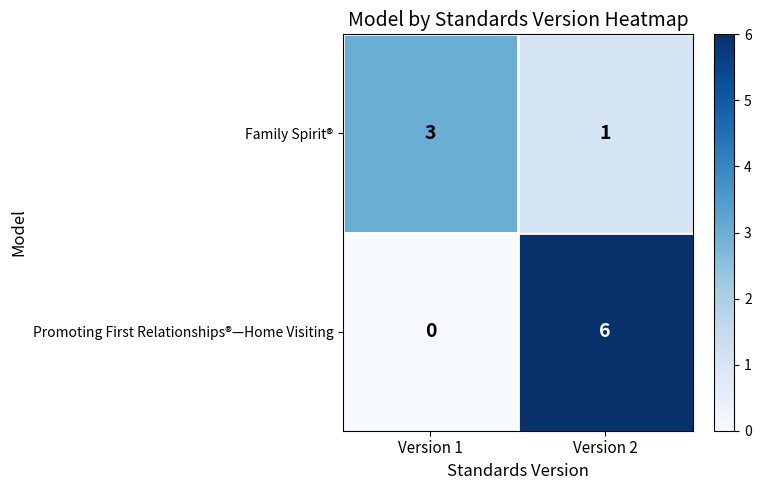

Read the Promoting First Relationships®—Home Visiting value at Version 2.

6